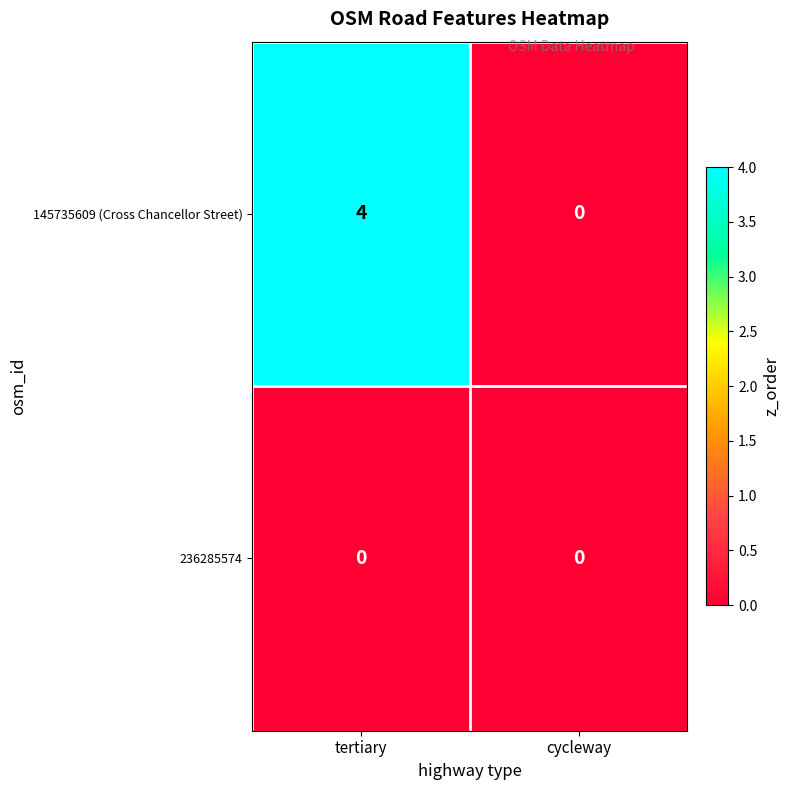

Reading right to left, extract all data points from this chart.

145735609 (Cross Chancellor Street): cycleway=0	tertiary=4
236285574: cycleway=0	tertiary=0